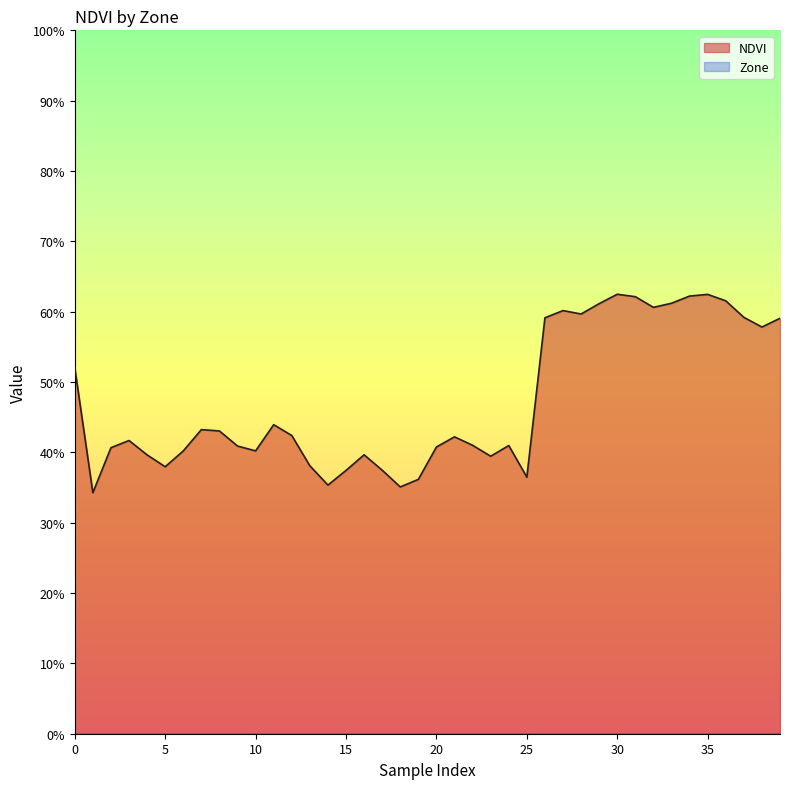

Reading right to left, transcribe all the data shown in this chart.

NDVI_line: 0.6	0.6	0.6	0.6	0.6	0.6	0.6	0.6	0.6	0.6	0.6	0.6	0.6	0.6	0.4	0.4	0.4	0.4	0.4	0.4	0.4	0.4	0.4	0.4	0.4	0.4	0.4	0.4	0.4	0.4	0.4	0.4	0.4	0.4	0.4	0.4	0.4	0.4	0.3	0.5
Zone_line: 0.0	0.0	0.0	0.0	0.0	0.0	0.0	0.0	0.0	0.0	0.0	0.0	0.0	0.0	0.0	0.0	0.0	0.0	0.0	0.0	0.0	0.0	0.0	0.0	0.0	0.0	0.0	0.0	0.0	0.0	0.0	0.0	0.0	0.0	0.0	0.0	0.0	0.0	0.0	0.0